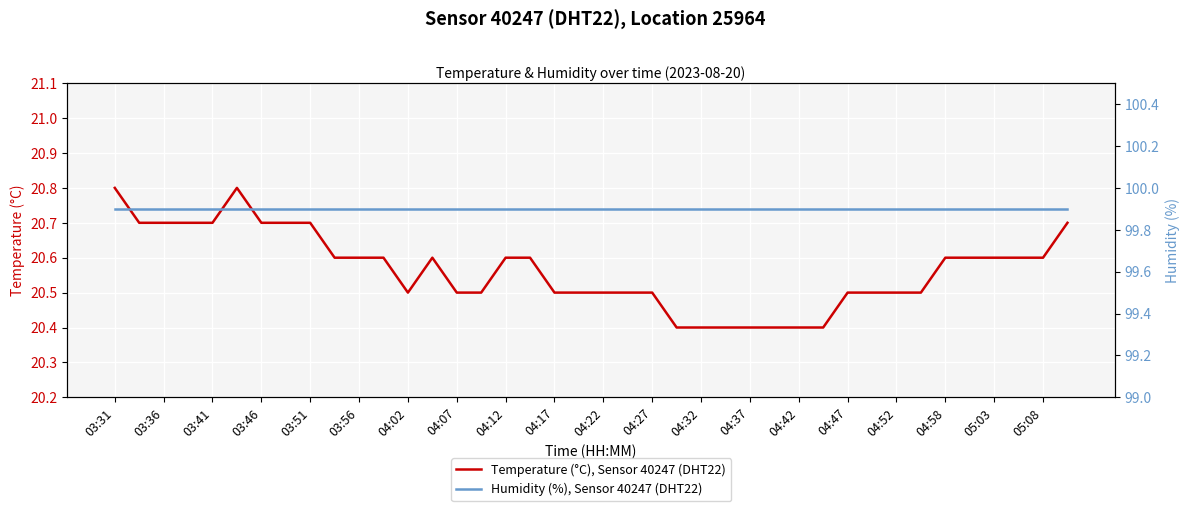

What is the value of the Humidity (%), Sensor 40247 (DHT22) point at the 34th from the left?

99.9